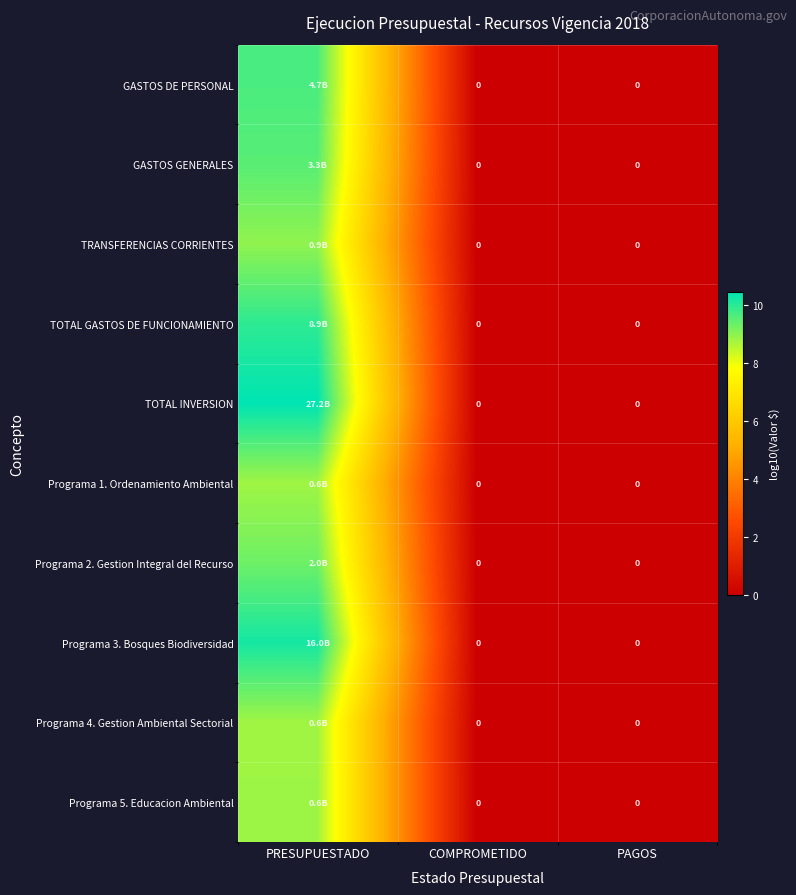

True or false: Programa 3. Bosques Biodiversidad has a value of -5.4 at COMPROMETIDO.

False